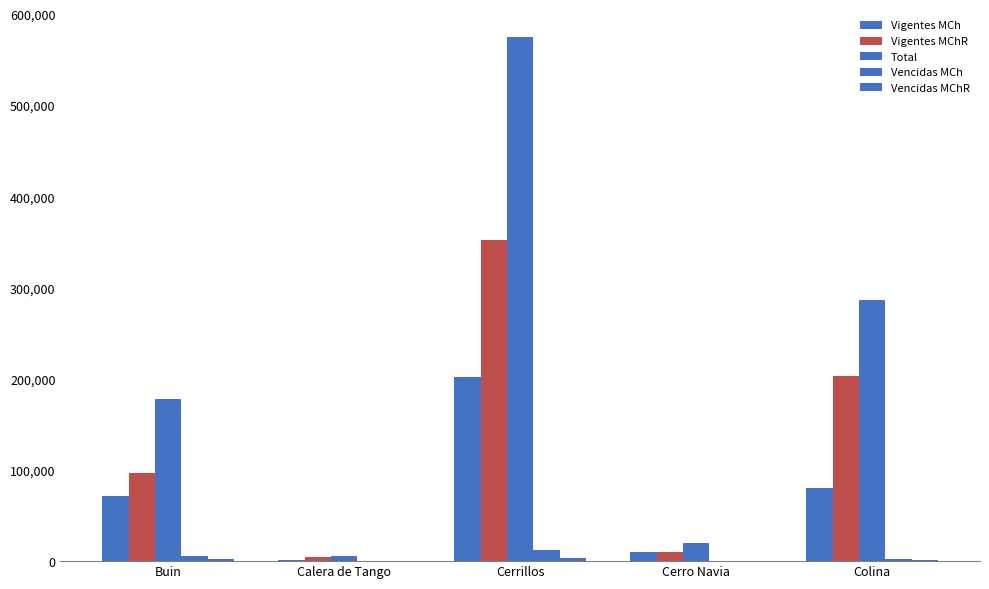

What is the value of the Total bar at the 5th from the left?

286744.3